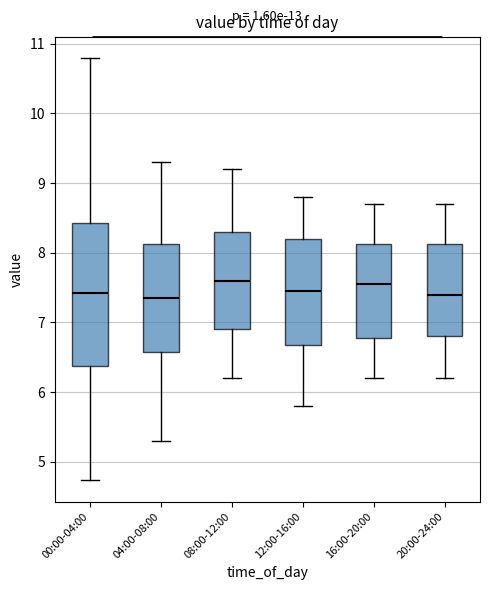

Reading left to right, read every box against the y-axis: the position of its median line, the range the box covers, and the ends of its whiskers. The values are not printed on the chart, so give them approximately, as read against the axis.

00:00-04:00: median 7.4, box 6.4 to 8.4, whiskers 4.7 to 10.8
04:00-08:00: median 7.4, box 6.6 to 8.1, whiskers 5.3 to 9.3
08:00-12:00: median 7.6, box 6.9 to 8.3, whiskers 6.2 to 9.2
12:00-16:00: median 7.5, box 6.7 to 8.2, whiskers 5.8 to 8.8
16:00-20:00: median 7.6, box 6.8 to 8.1, whiskers 6.2 to 8.7
20:00-24:00: median 7.4, box 6.8 to 8.1, whiskers 6.2 to 8.7